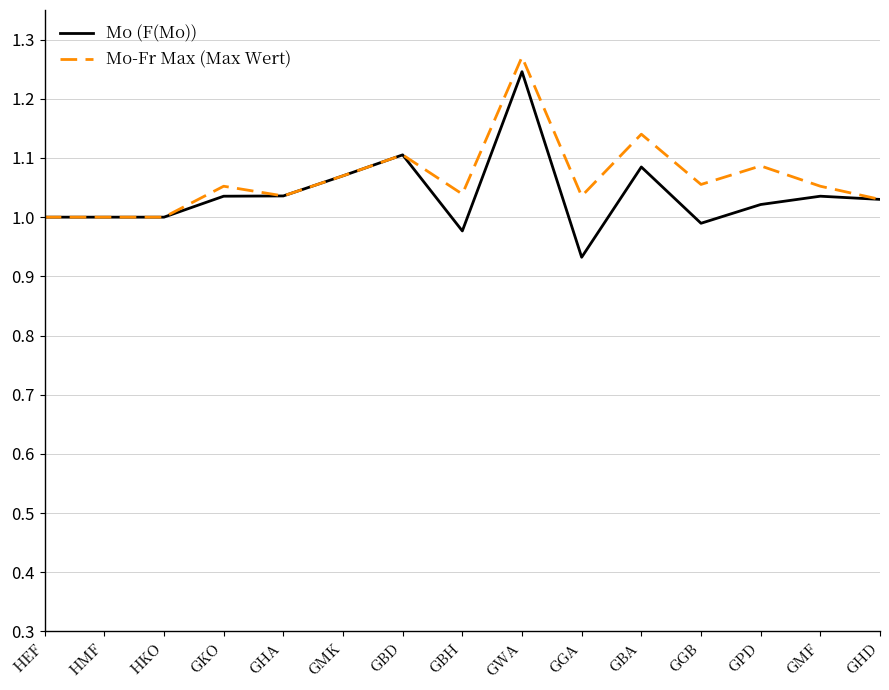

Which category has the highest value in the Mo-Fr Max (Max Wert) series?

GWA